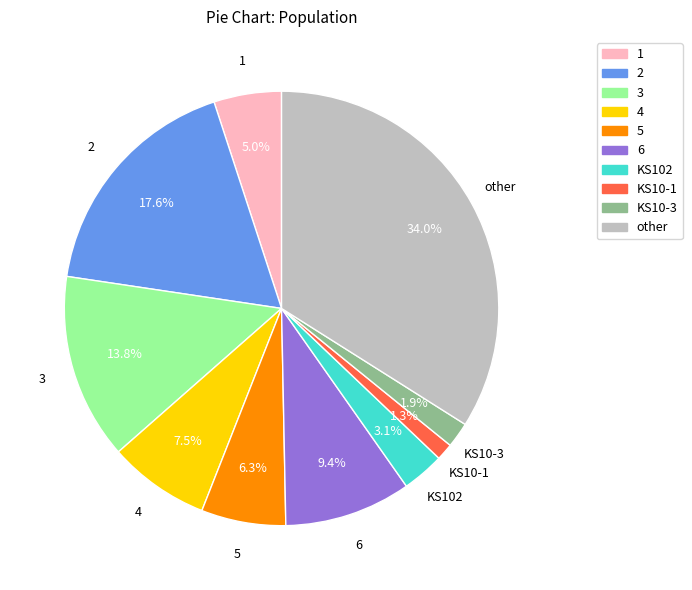

How many segments does this pie chart have?

10